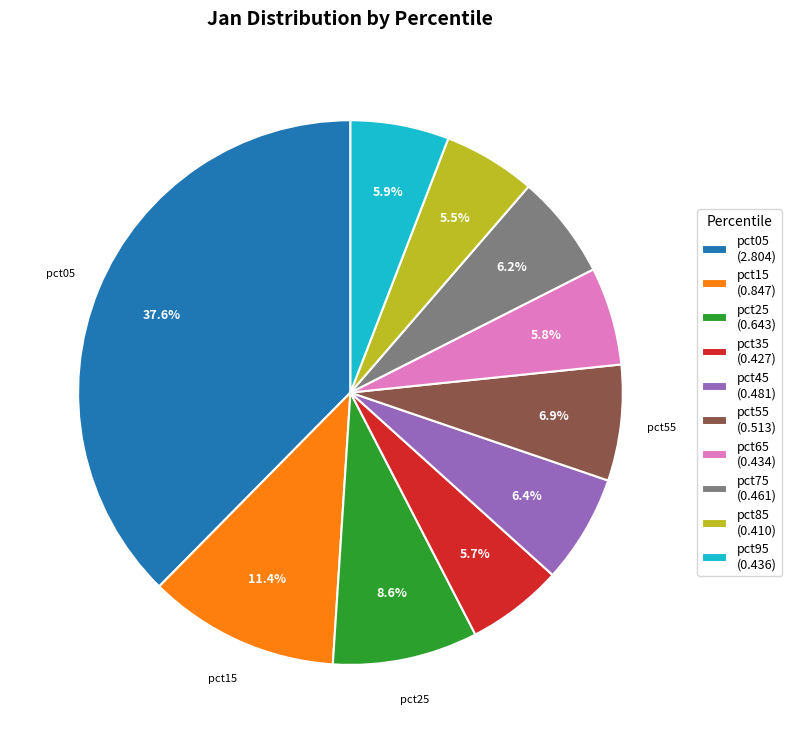

What percentage is NOT represented by pct15 (0.847)?

88.6%